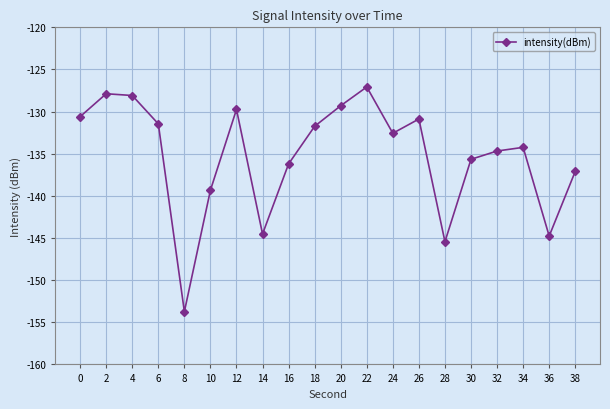

What is the difference between the maximum and minimum values?

26.7